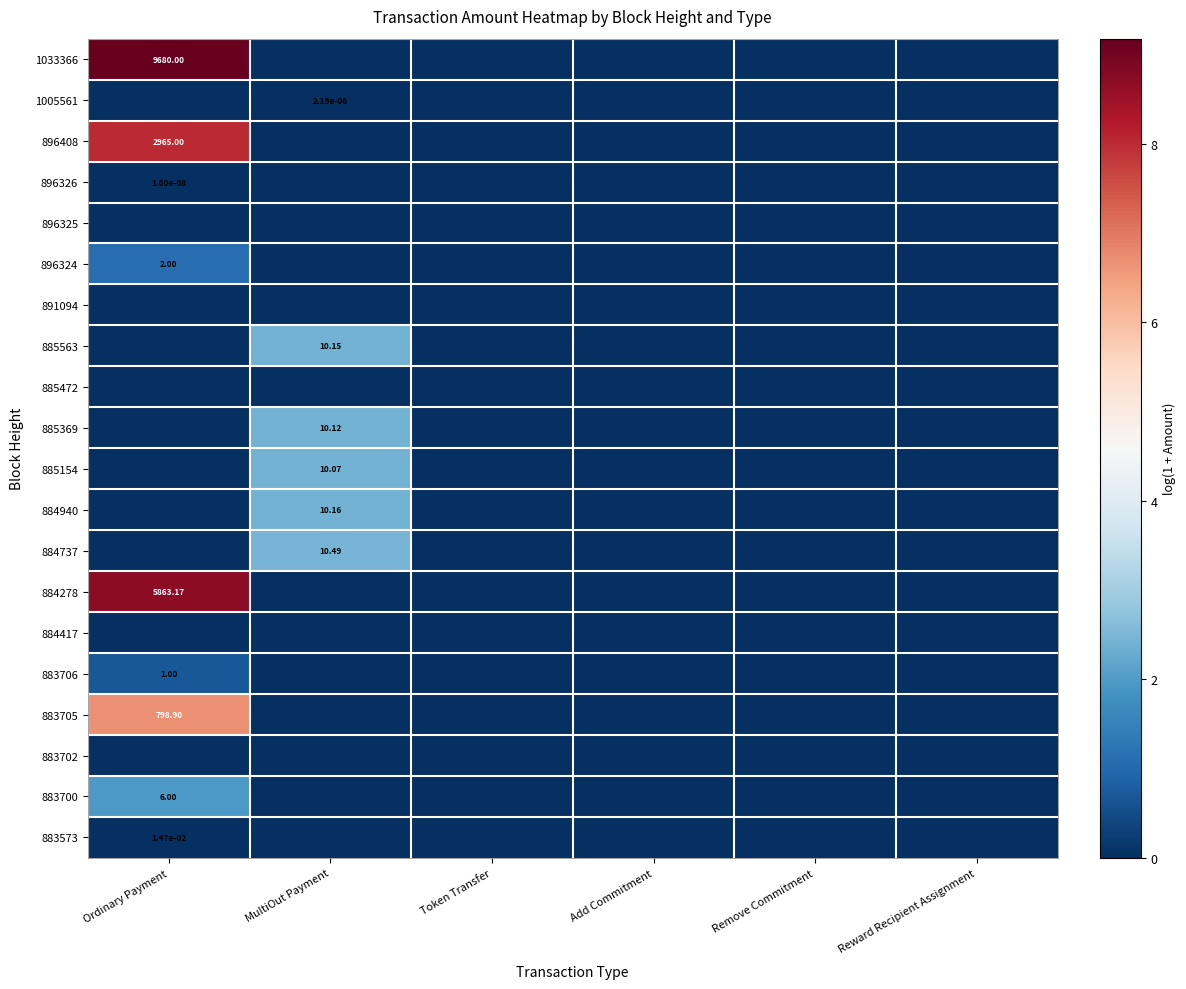

Is the value of 883706 at Ordinary Payment greater than the value of 1005561 at MultiOut Payment?

Yes